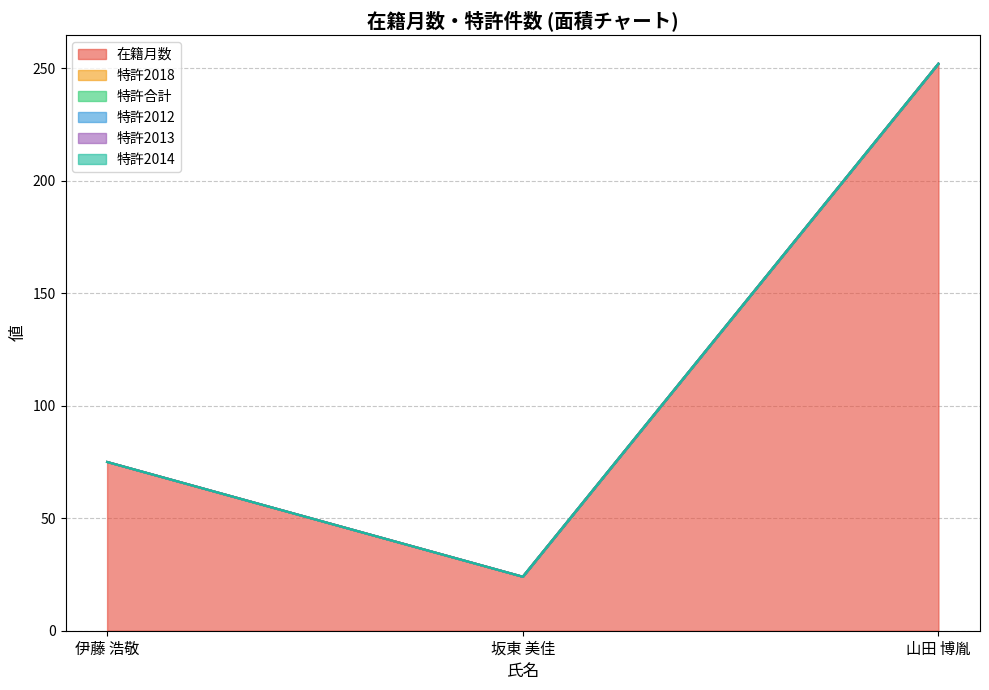

What is the total value across all series at 山田 博胤?

252